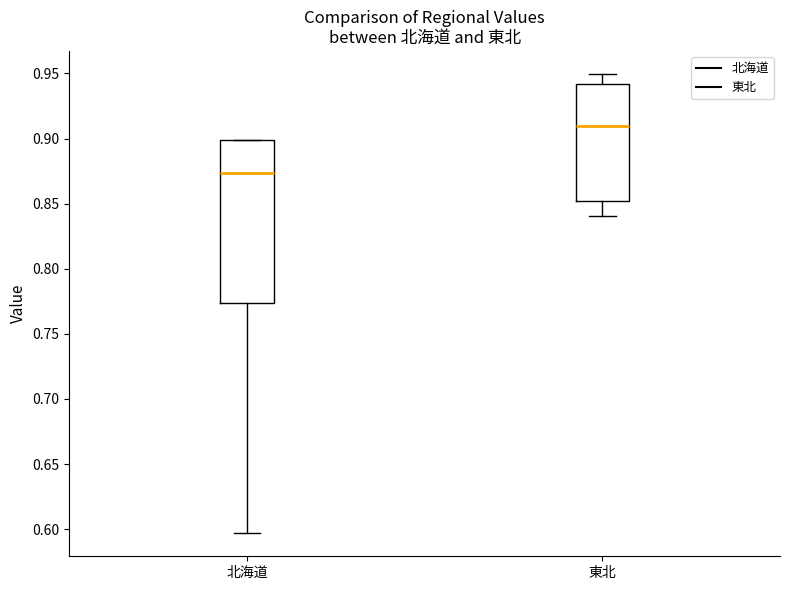

Reading left to right, read every box against the y-axis: the position of its median line, the range the box covers, and the ends of its whiskers. The values are not printed on the chart, so give them approximately, as read against the axis.

北海道: median 0.875, box 0.775 to 0.900, whiskers 0.595 to 0.900
東北: median 0.910, box 0.850 to 0.940, whiskers 0.840 to 0.950